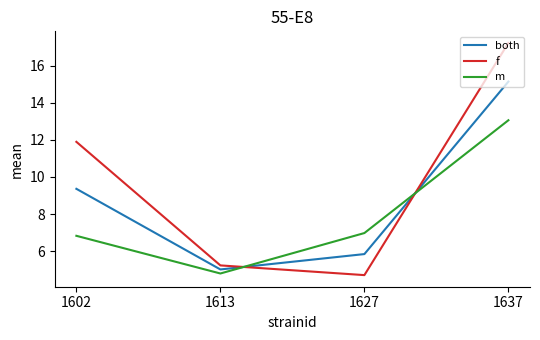

Which category has the highest value in the m series?

1637